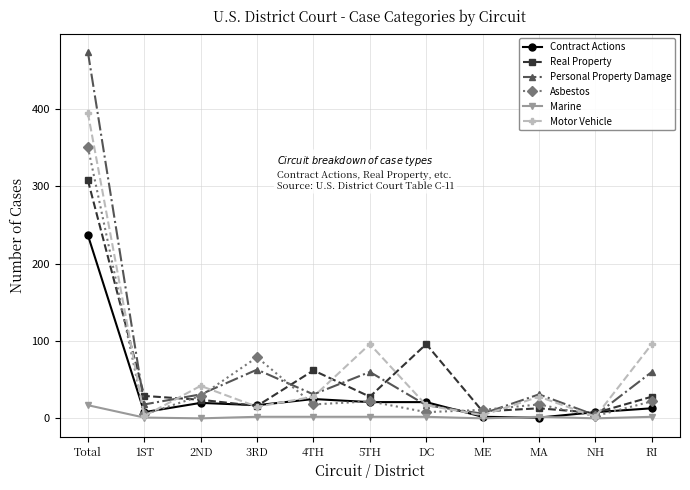

Is it true that Asbestos equals 39 at 5TH?

False